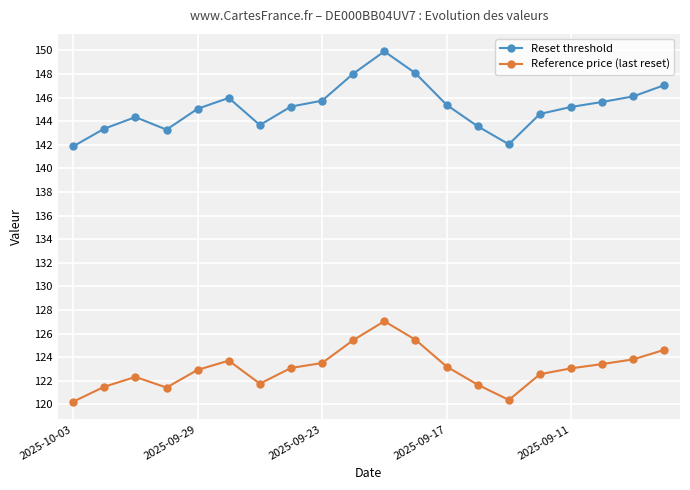

What is the average value of the Reset threshold series?

145.2